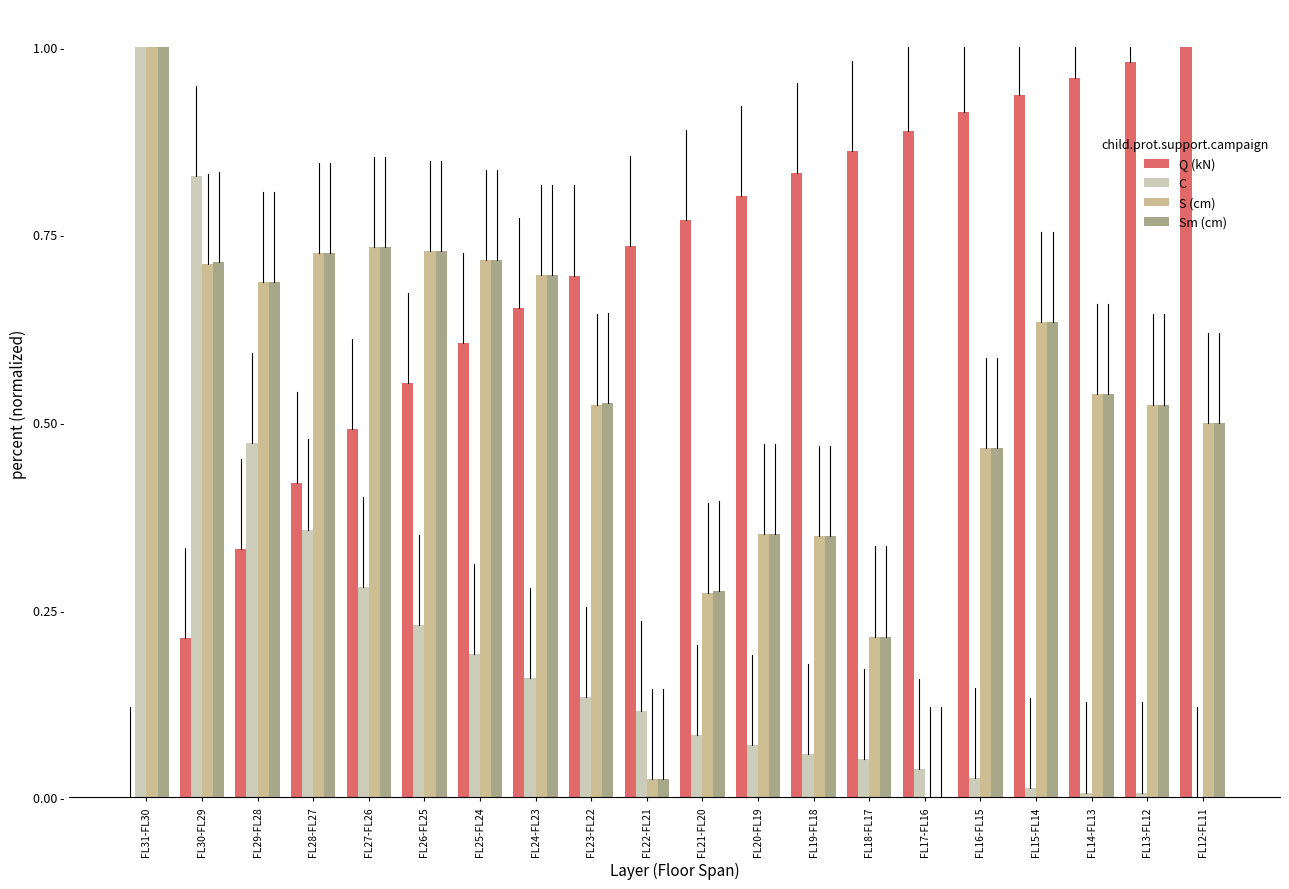

What are all the series names shown in the legend?

Q (kN), C, S (cm), Sm (cm)